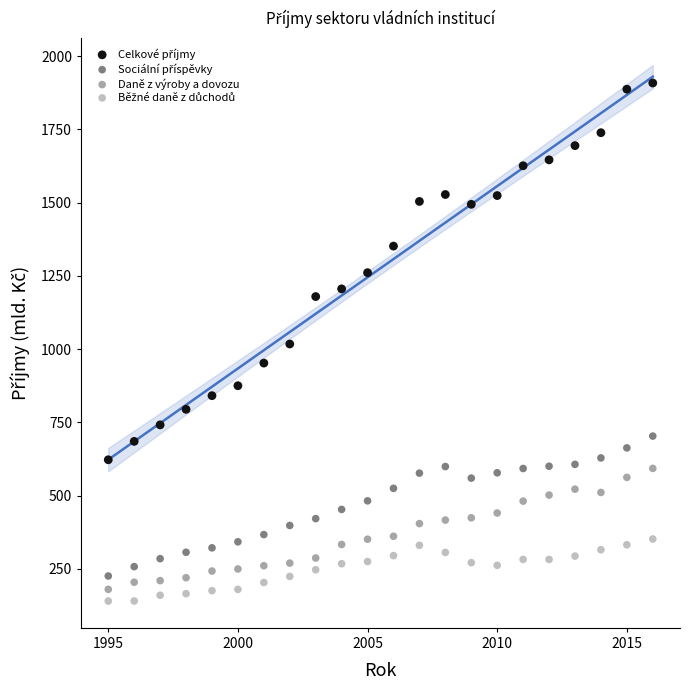

Across all data points, what is the range of X values (max minus min)?

21.0